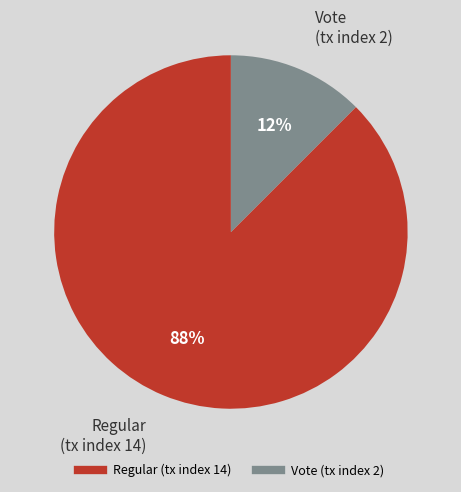

Between Regular (tx index 14) and Vote (tx index 2), which is larger?

Regular (tx index 14)